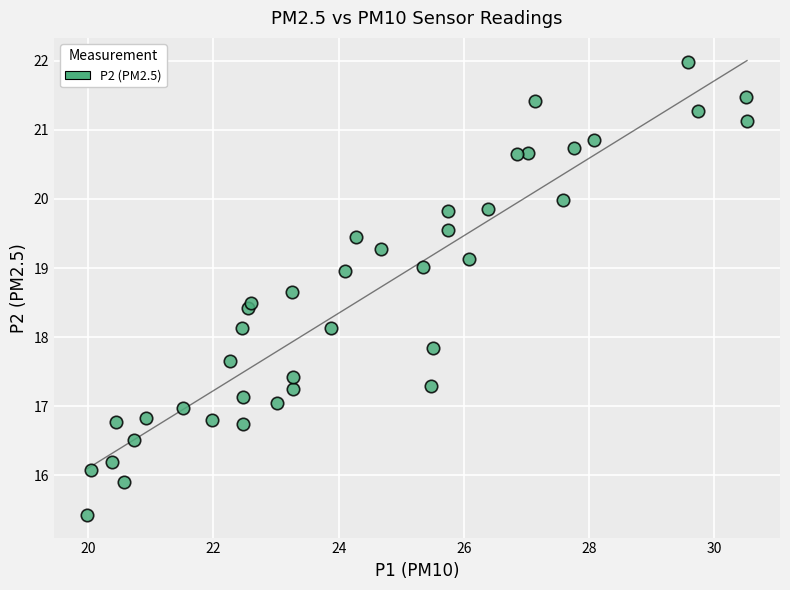

What is the range of X values (max minus min)?

10.5